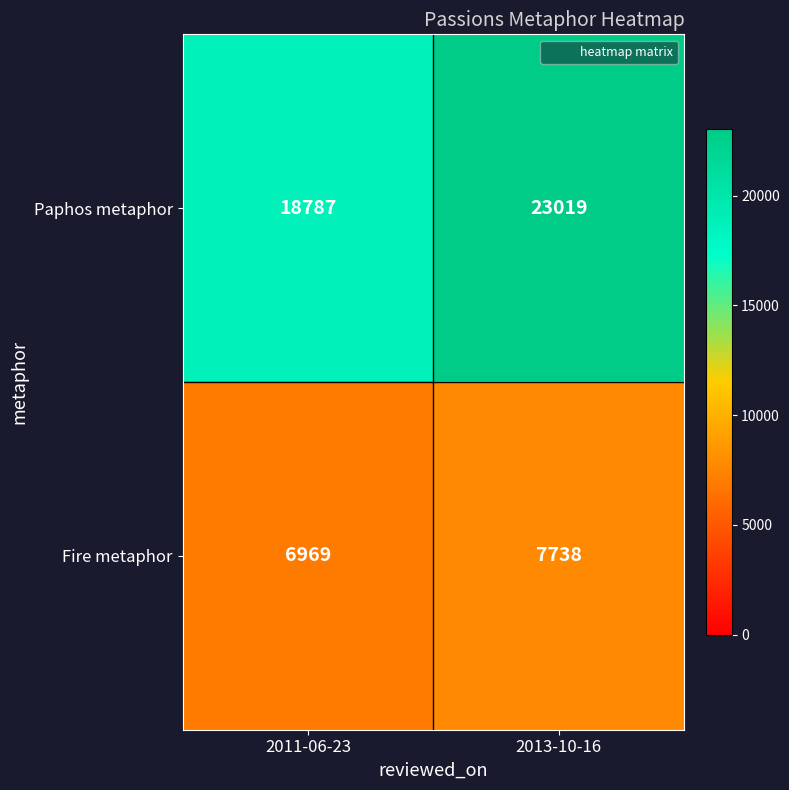

Rank the series at 2011-06-23 from highest to lowest value.

Paphos metaphor, Fire metaphor